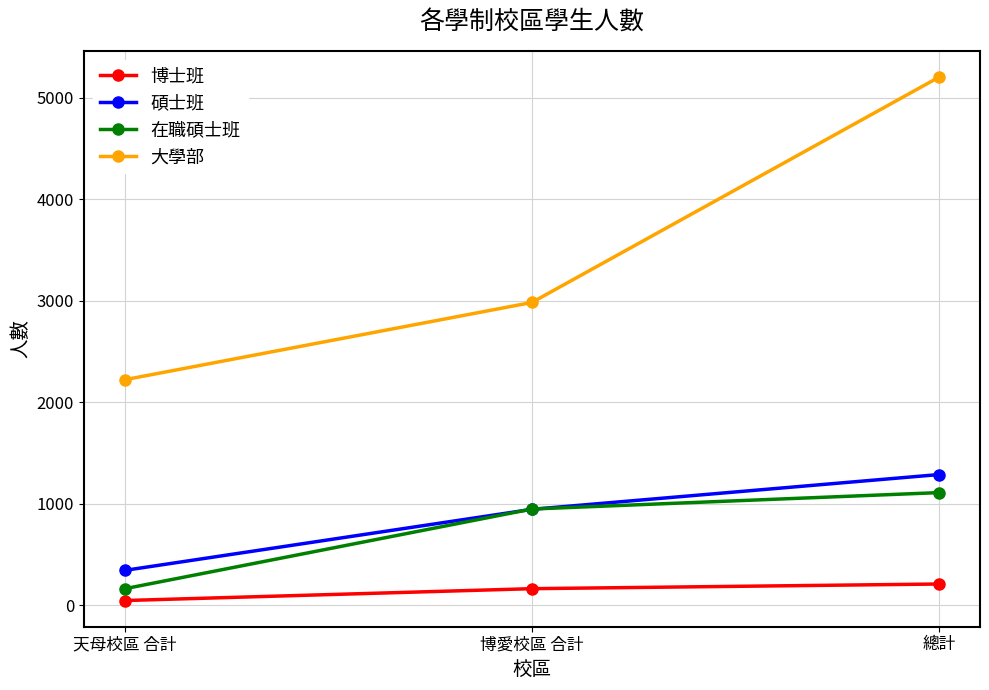

List the labels in order of 碩士班 value, largest first.

總計, 博愛校區 合計, 天母校區 合計